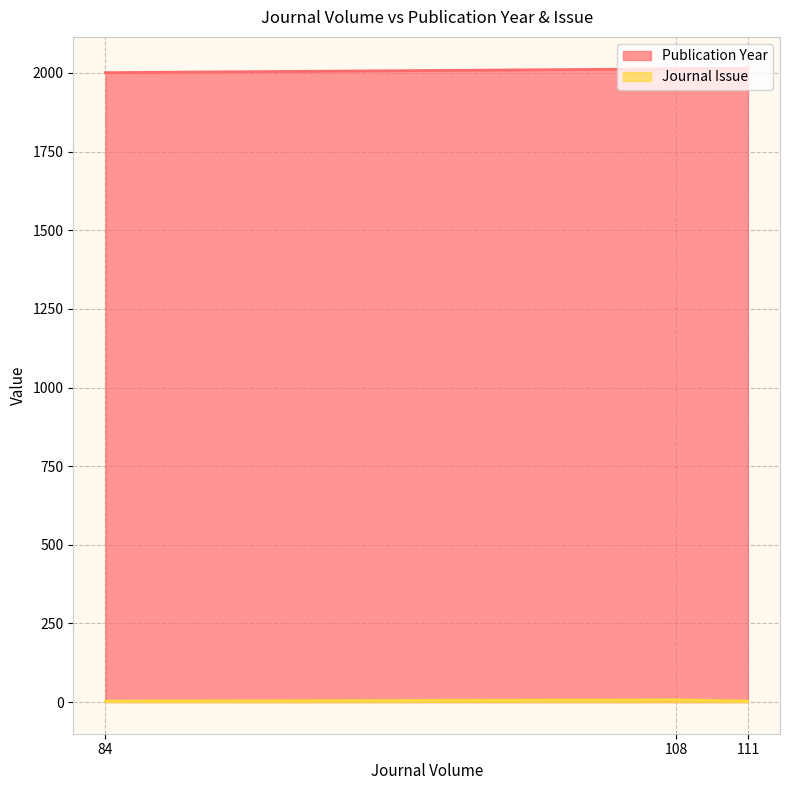

How many lines are shown in the chart?

2